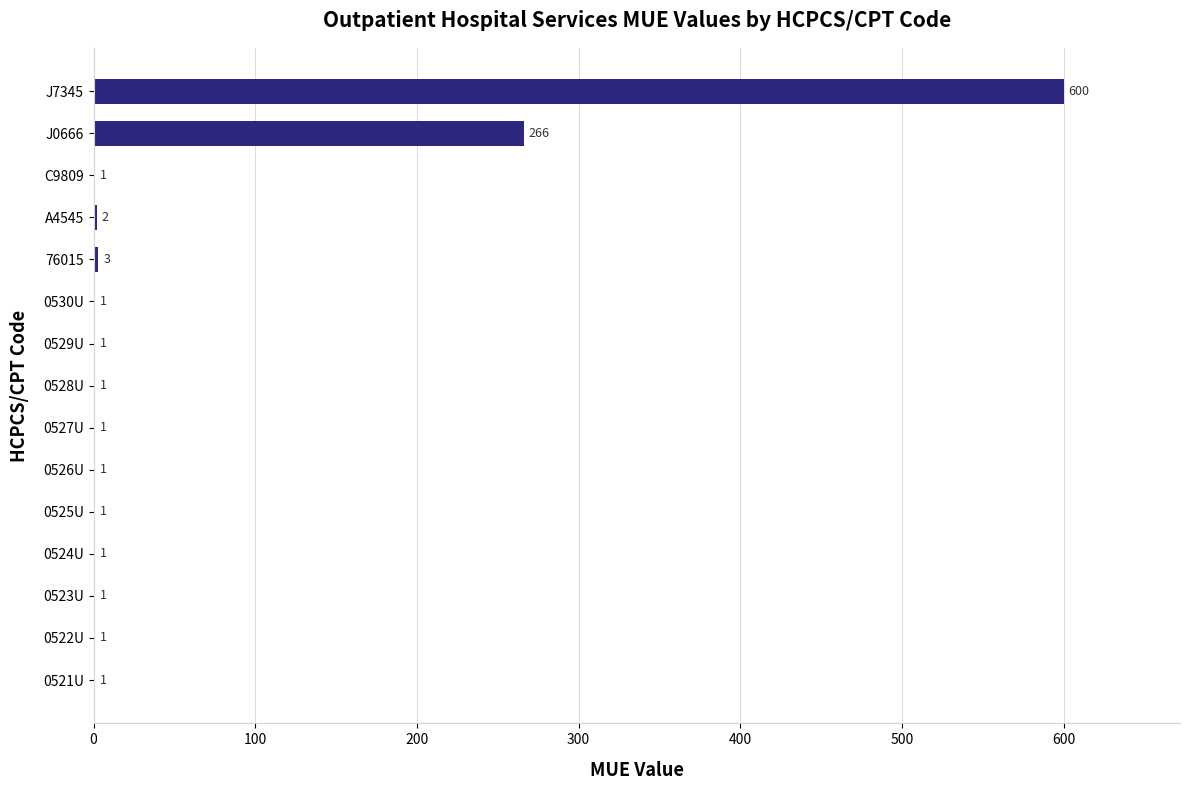

Approximately how many times larger is the value at J0666 compared to 0521U?

266.0